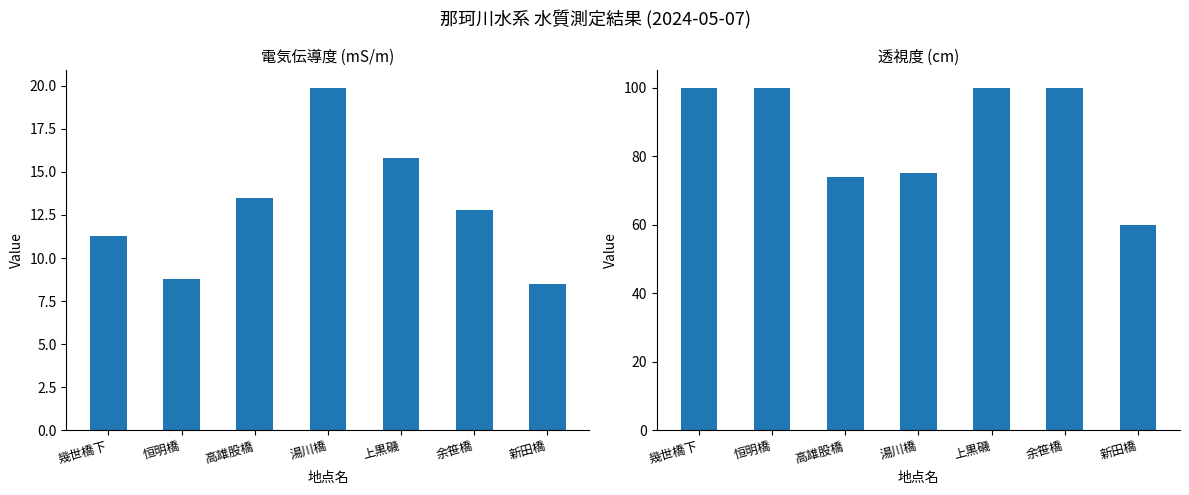

What are all the series names shown in the legend?

電気伝導度(mS/m), 透視度(cm)